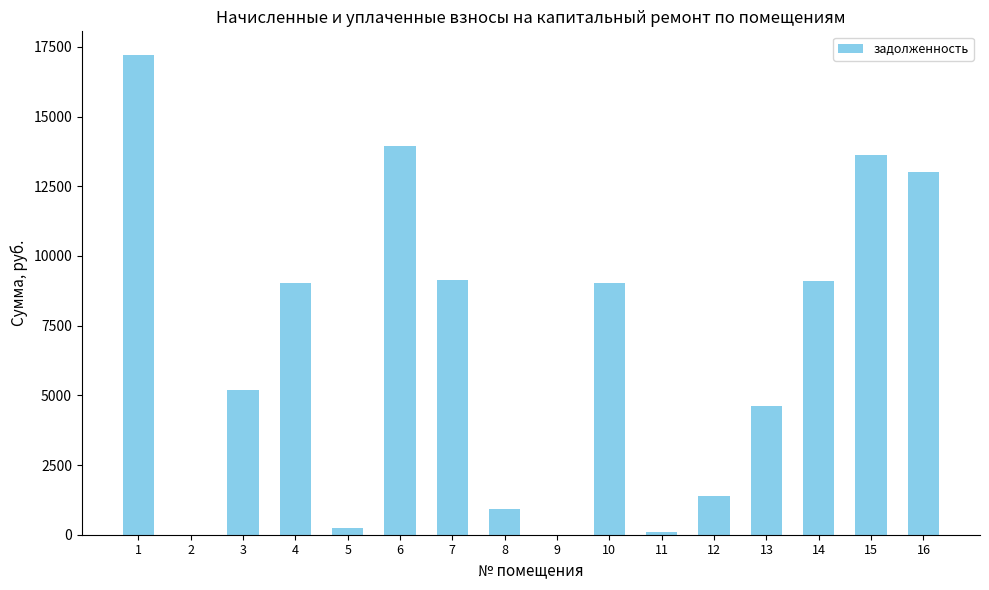

What is the change in value from 4 to 6?

+4903.0